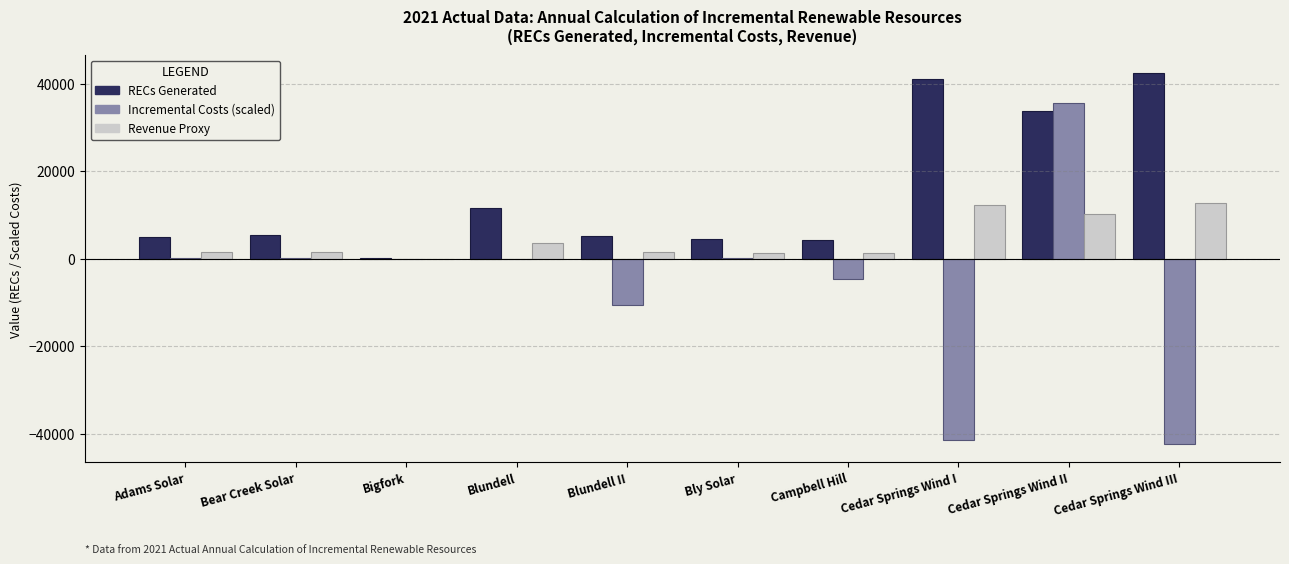

What are all the series names shown in the legend?

RECs Generated, Incremental Costs (scaled), Revenue Proxy